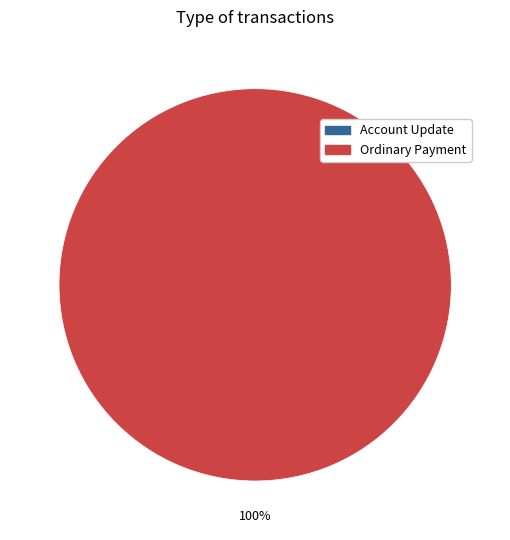

Combined, what portion of the pie is Account Update and Ordinary Payment?

100.0%